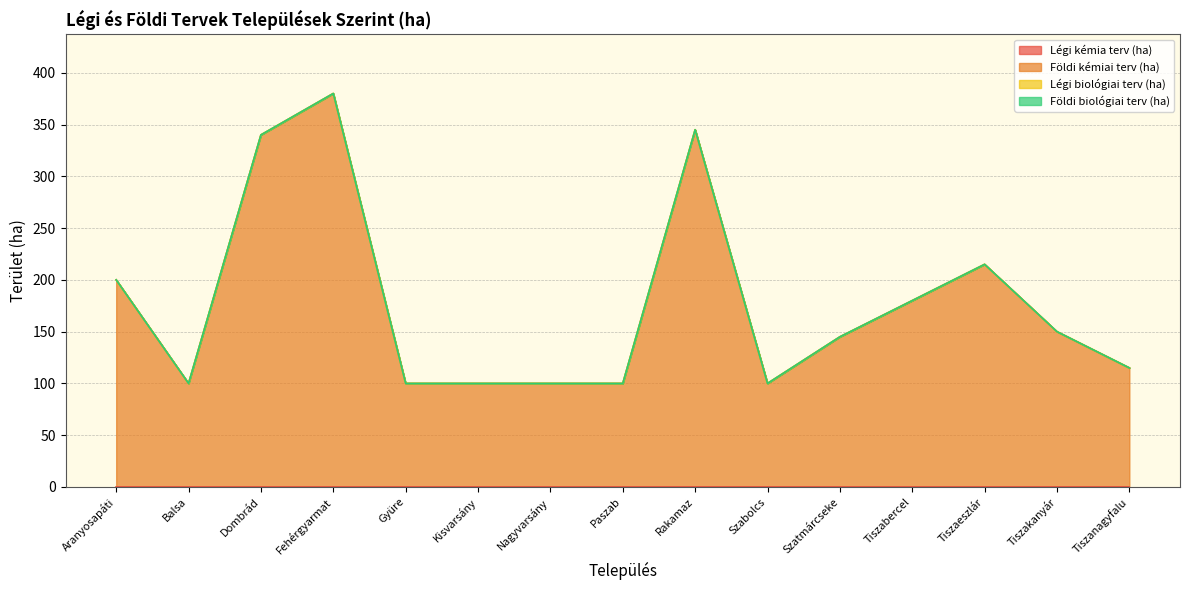

What is the label of the 12th point from the left?

Tiszabercel